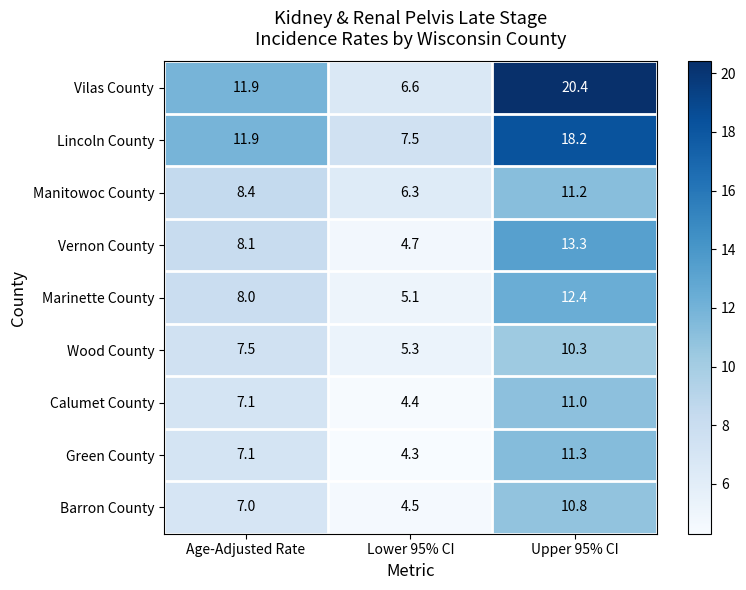

Rank the series by their maximum value, from highest to lowest.

Vilas County, Lincoln County, Vernon County, Marinette County, Green County, Manitowoc County, Calumet County, Barron County, Wood County